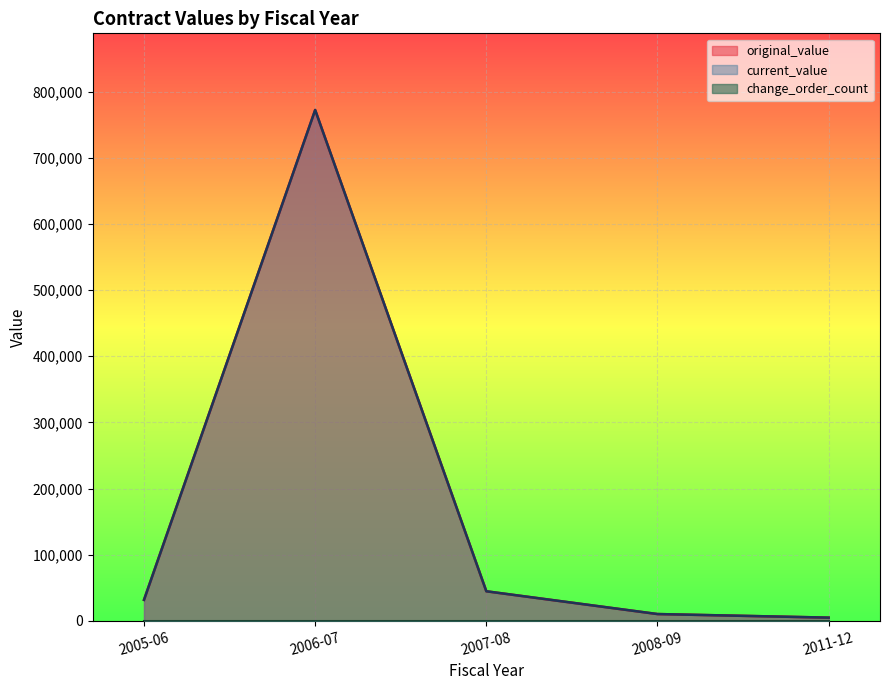

Rank the series by their maximum value, from highest to lowest.

original_value, current_value, change_order_count